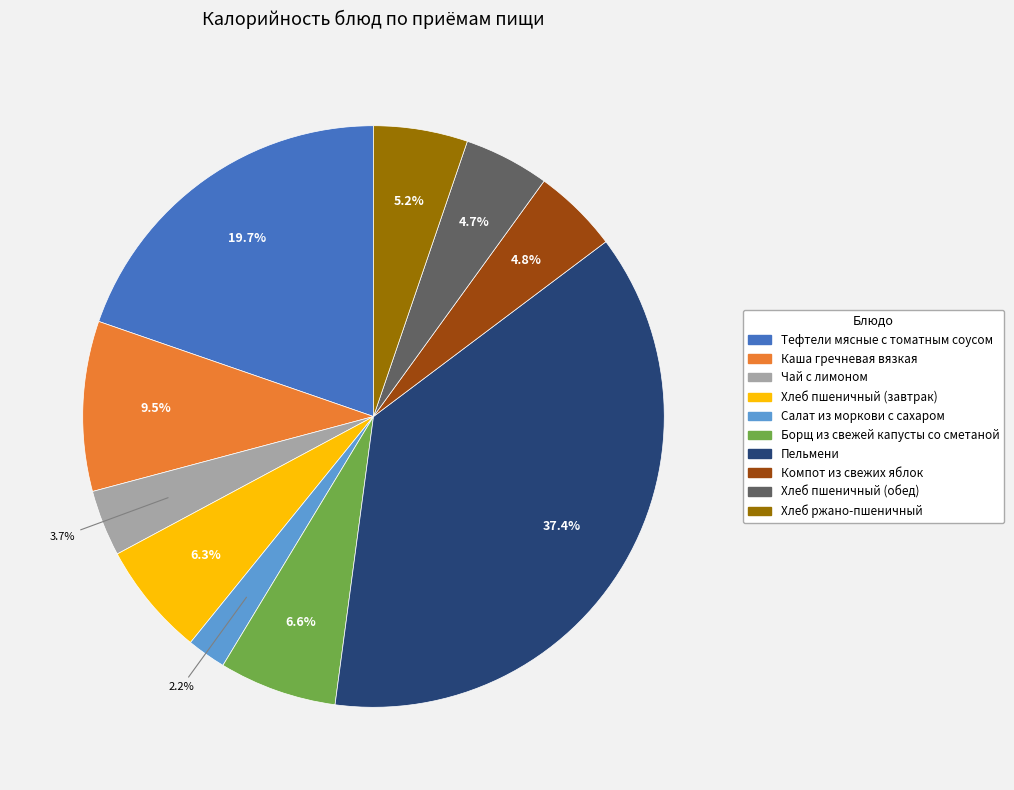

Does Хлеб пшеничный (завтрак) represent more than half of the total?

No